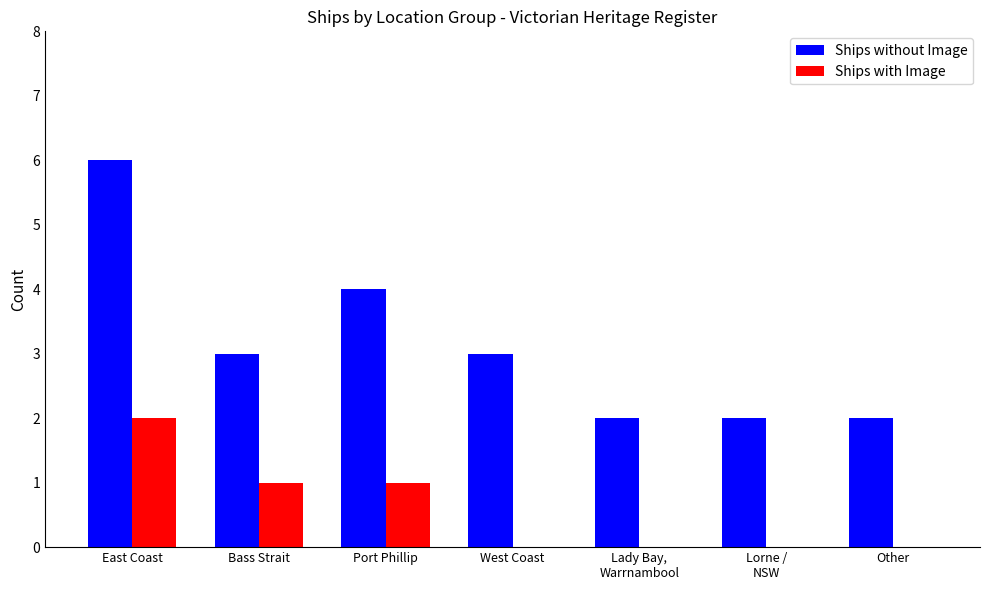

The Ships without Image series shows 1 at Other. True or false?

False